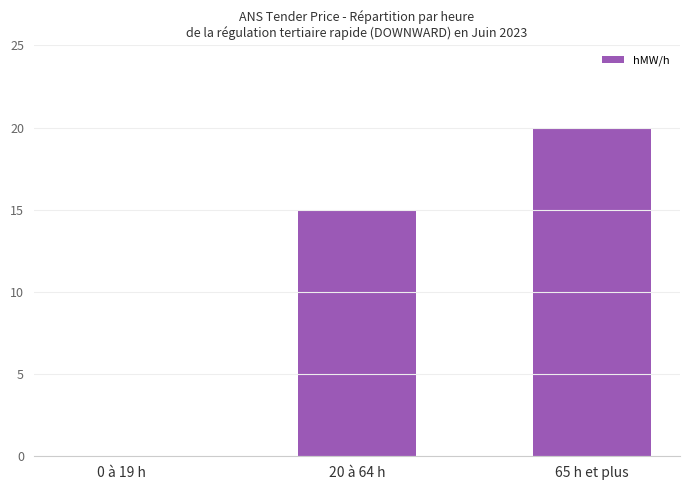

What is the maximum value shown in the chart?

20